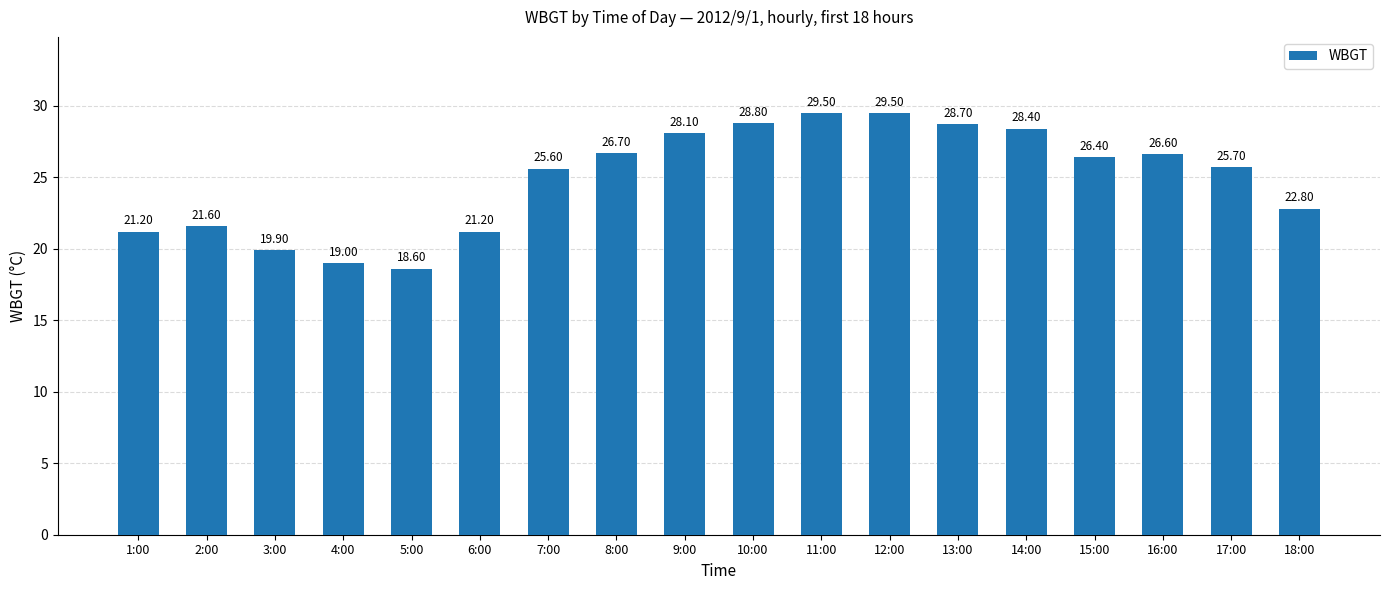

What is the difference between the maximum and minimum values?

10.9